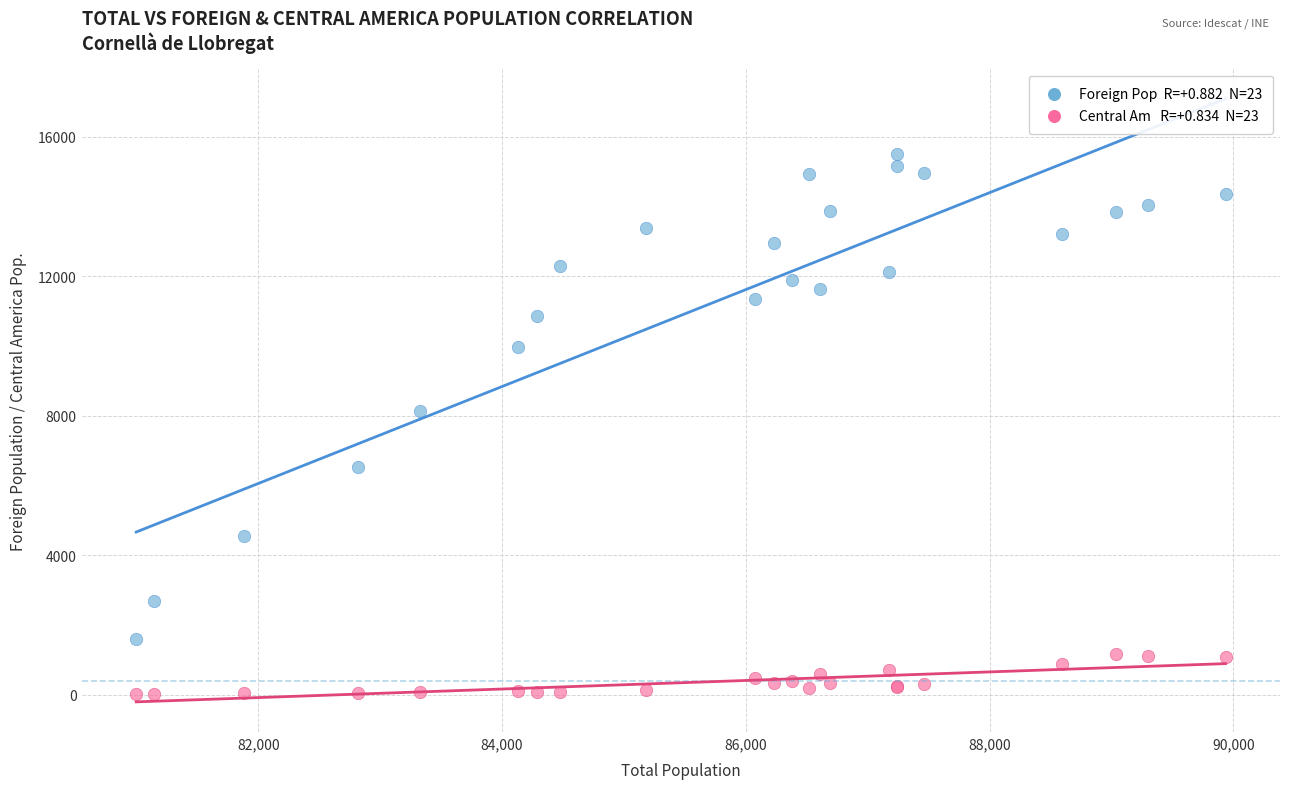

Across all series, what Y value is closest to 7763?

8151